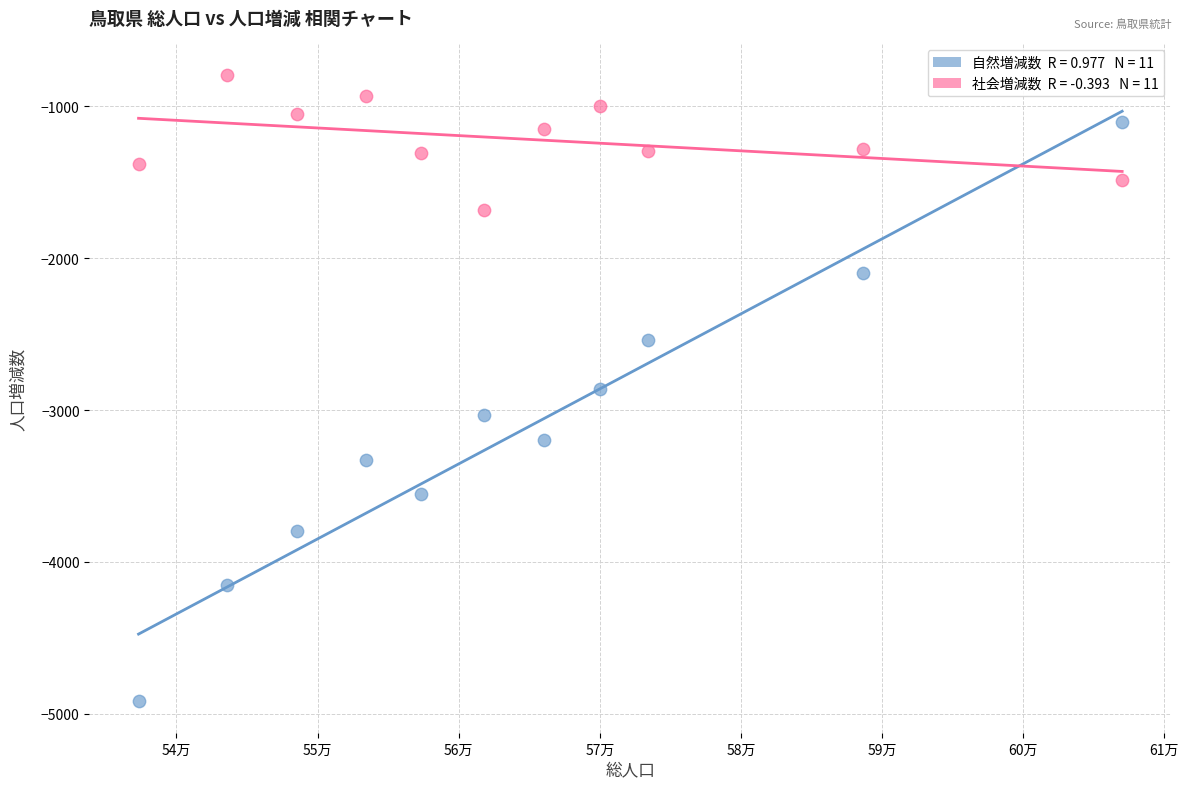

Across all data points, what is the range of X values (max minus min)?

69694